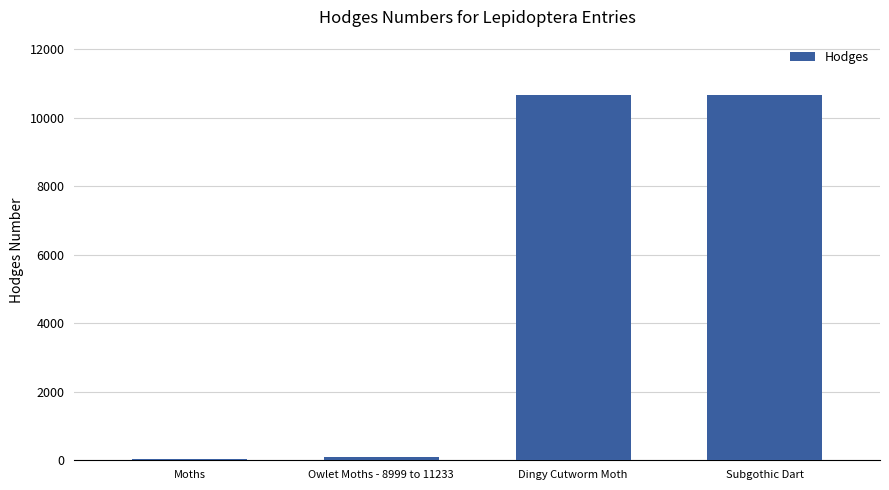

At which label is the value closest to 5351?

Owlet Moths - 8999 to 11233